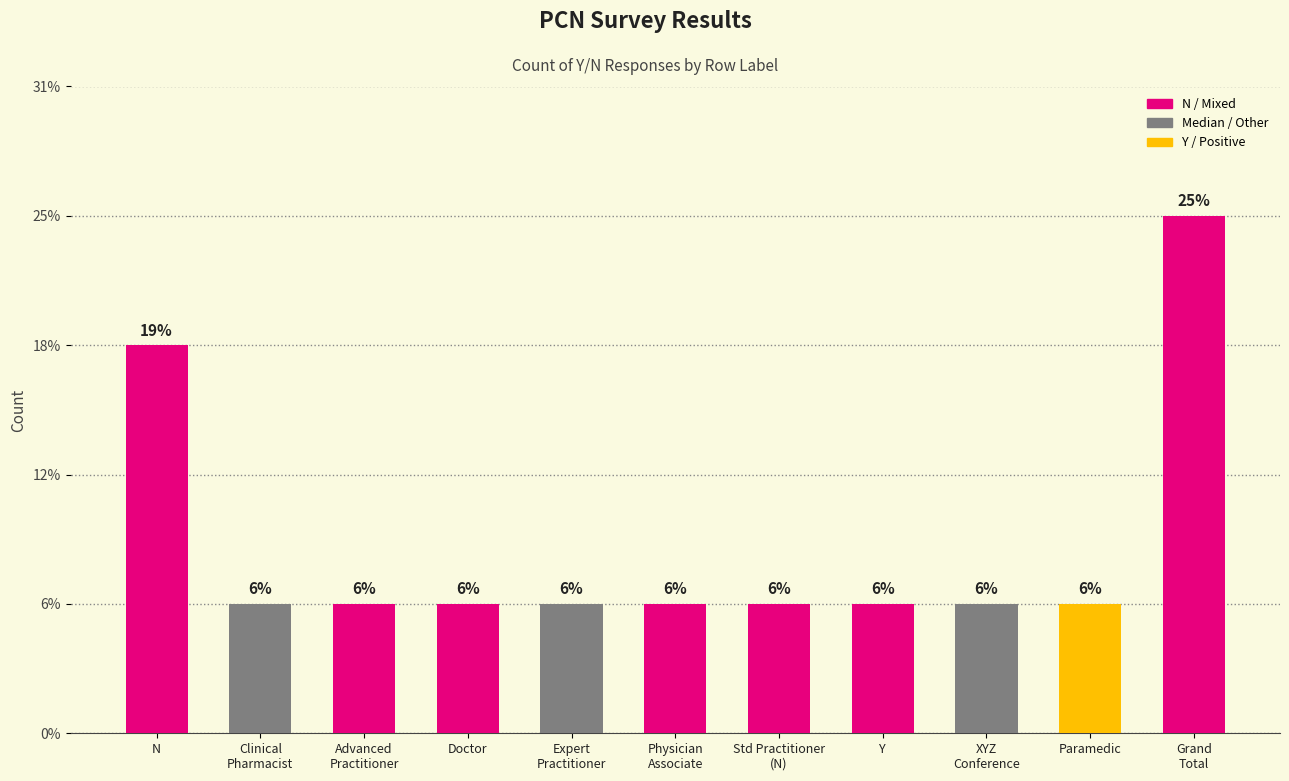

Rank the categories by value from highest to lowest.

Grand
Total, N, Clinical
Pharmacist, Advanced
Practitioner, Doctor, Expert
Practitioner, Physician
Associate, Std Practitioner
(N), Y, XYZ
Conference, Paramedic